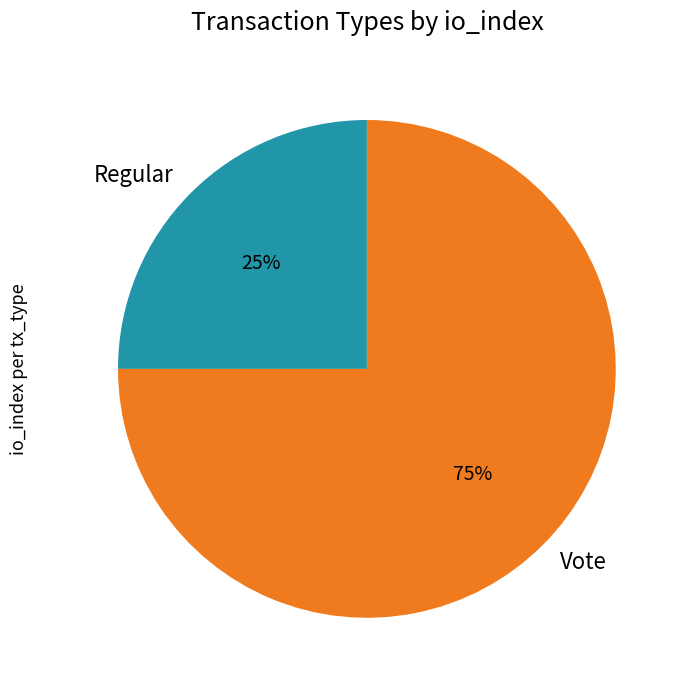

Which slice is the smallest?

Regular